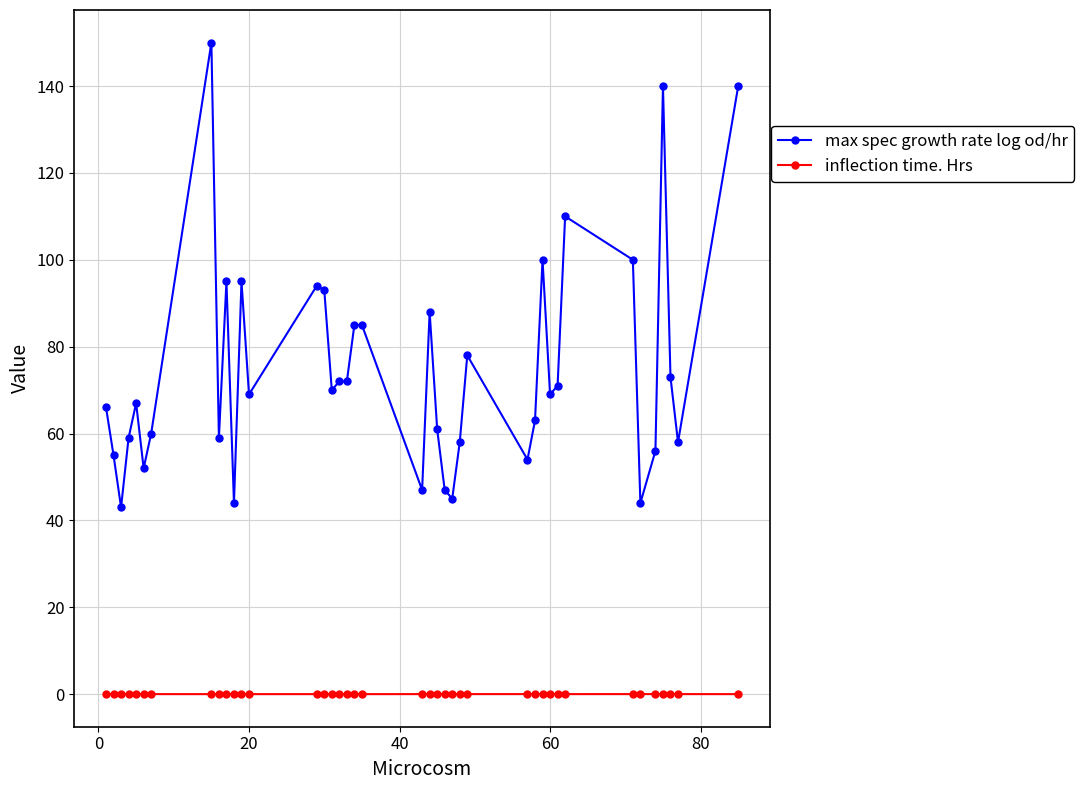

What is the greatest value displayed?

150.0